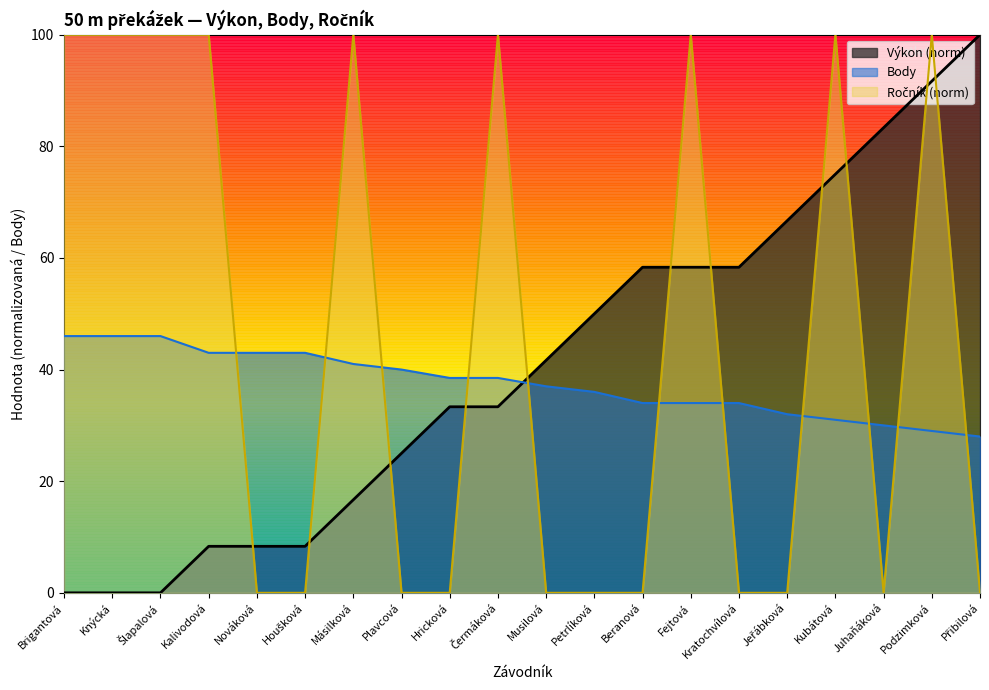

How many values in Ročník are above zero?

9